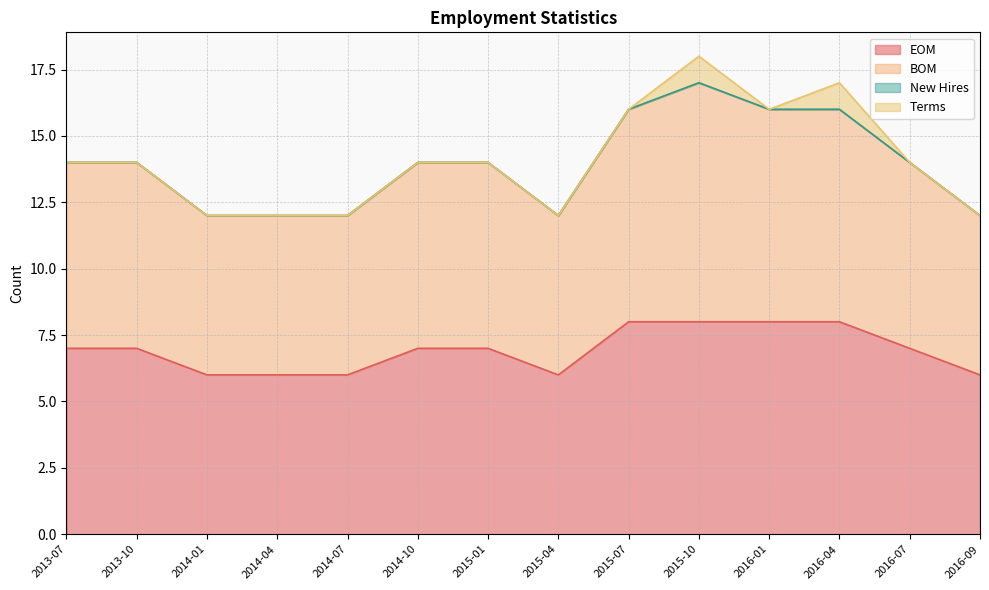

What is the sum of the EOM values at 2016-07 and 2015-10?

15